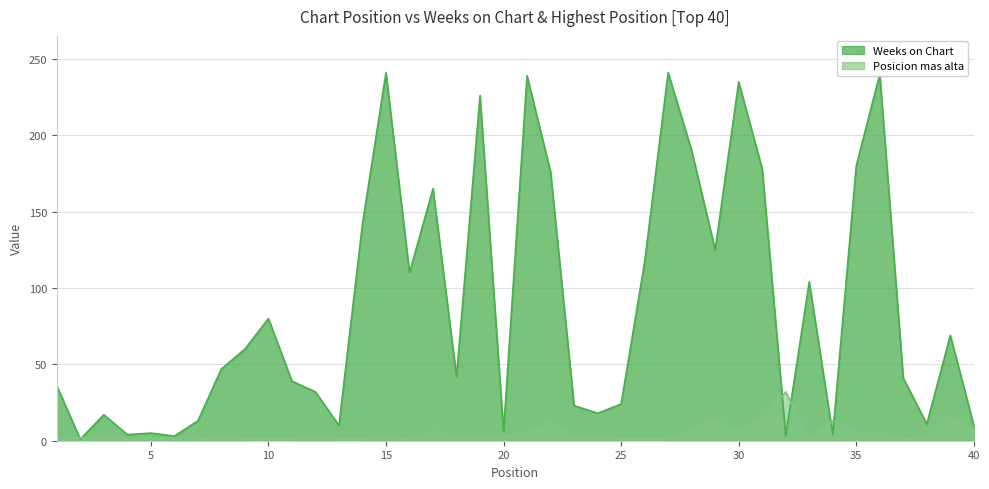

The Weeks on Chart series shows 11 at 38. True or false?

True